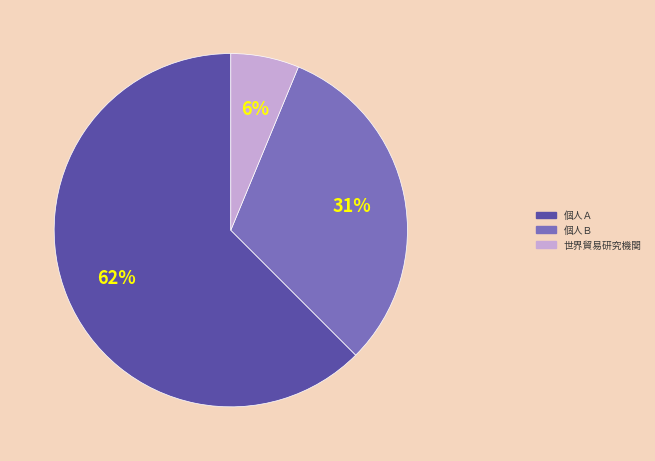

The 個人Ａ slice represents 50% of the pie. True or false?

False